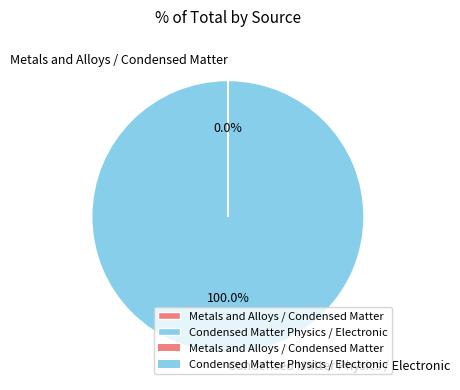

Which slice represents more than half of the pie?

Condensed Matter Physics / Electronic